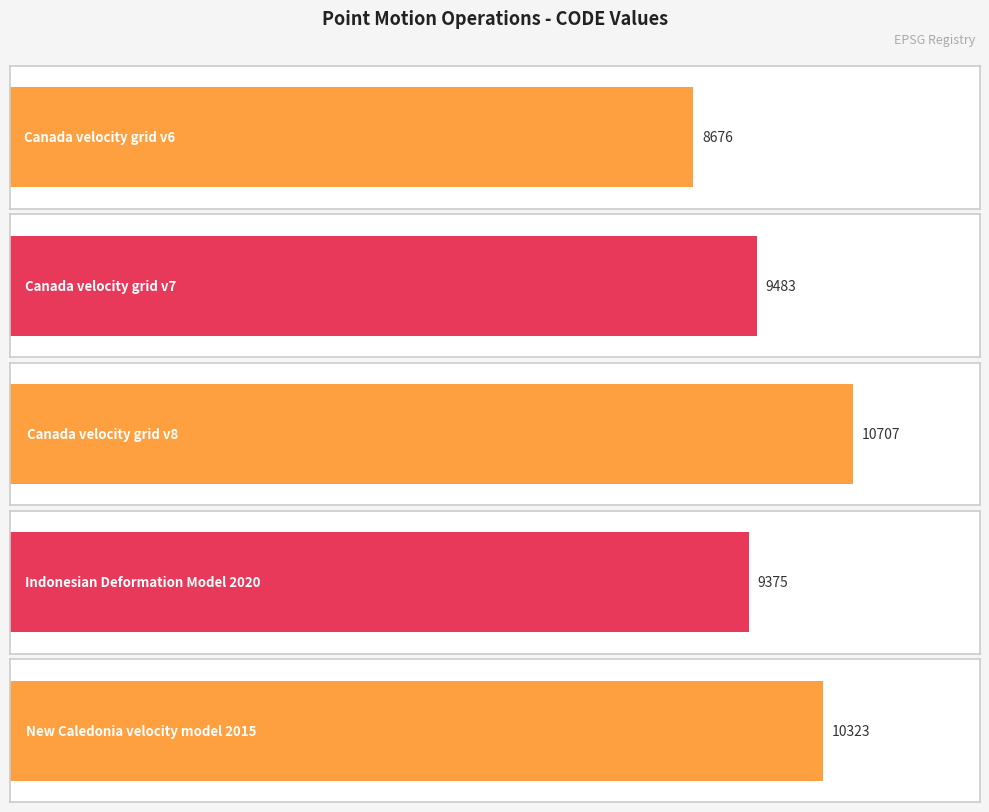

Which category has the highest value across all series?

Canada velocity grid v8